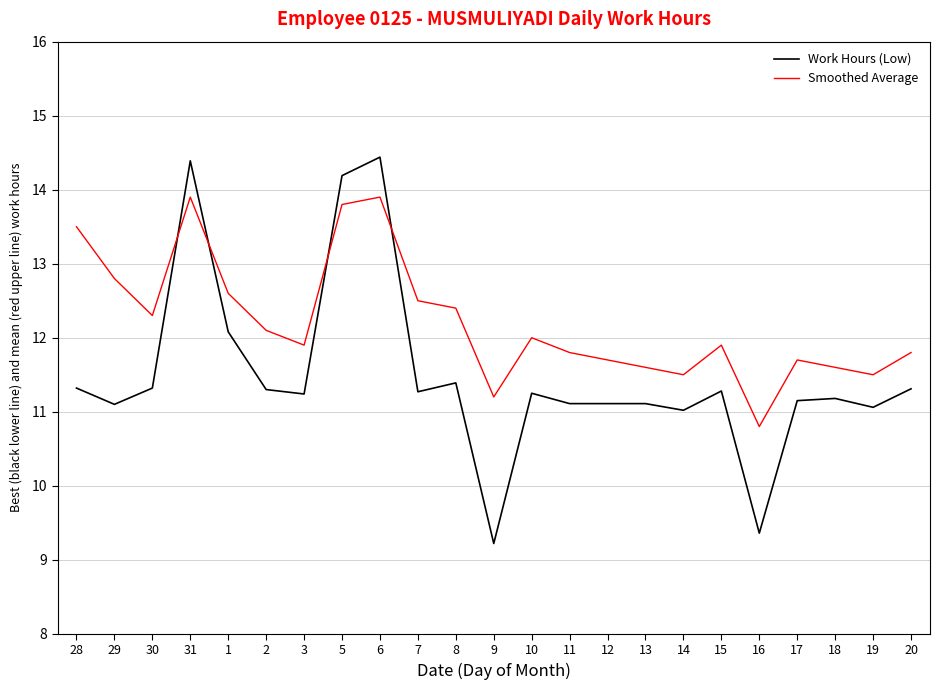

Where do Smoothed Average and Work Hours (Low) first cross each other?

30 and 31